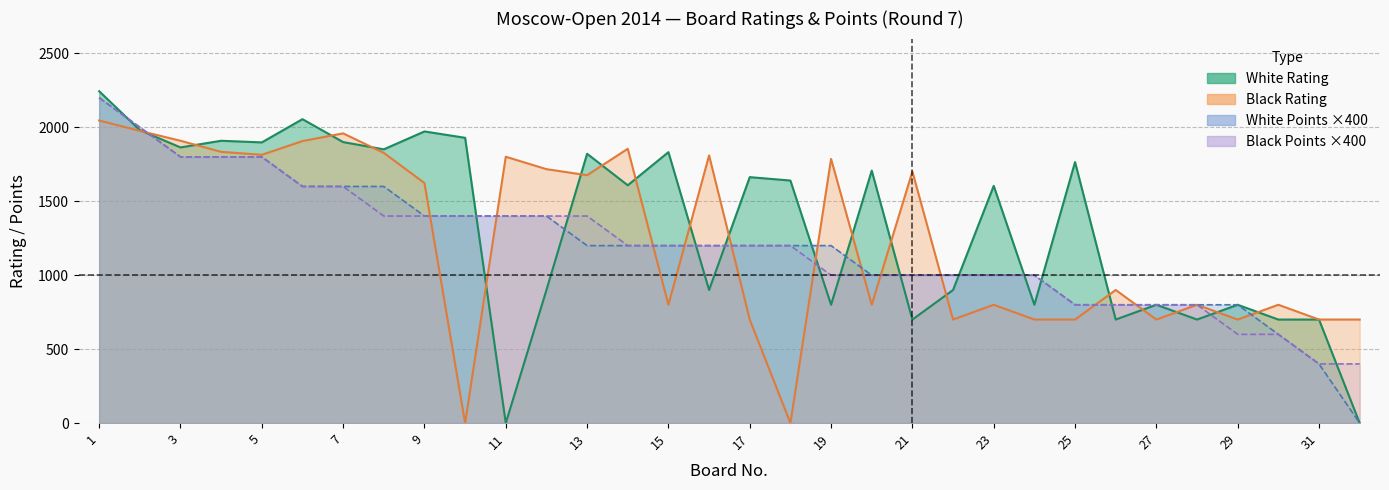

At which category is the sum across all series the highest?

1